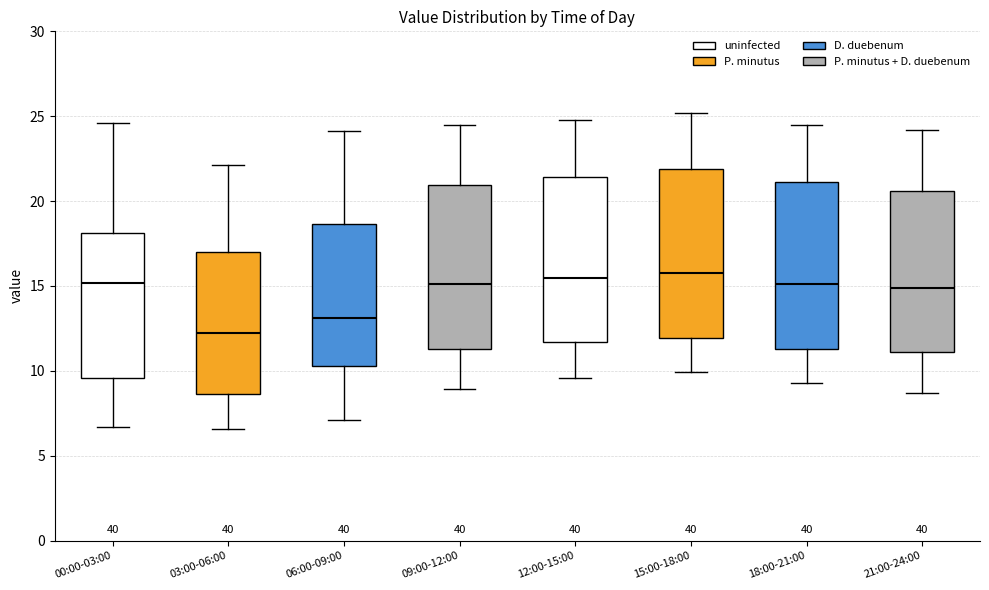

Reading left to right, read every box against the y-axis: the position of its median line, the range the box covers, and the ends of its whiskers. The values are not printed on the chart, so give them approximately, as read against the axis.

00:00-03:00: median 15.0, box 9.5 to 18.0, whiskers 6.5 to 24.5
03:00-06:00: median 12.5, box 8.5 to 17.0, whiskers 6.5 to 22.0
06:00-09:00: median 13.0, box 10.5 to 18.5, whiskers 7.0 to 24.0
09:00-12:00: median 15.0, box 11.5 to 21.0, whiskers 9.0 to 24.5
12:00-15:00: median 15.5, box 11.5 to 21.5, whiskers 9.5 to 25.0
15:00-18:00: median 16.0, box 12.0 to 22.0, whiskers 10.0 to 25.0
18:00-21:00: median 15.0, box 11.5 to 21.0, whiskers 9.5 to 24.5
21:00-24:00: median 15.0, box 11.0 to 20.5, whiskers 8.5 to 24.0